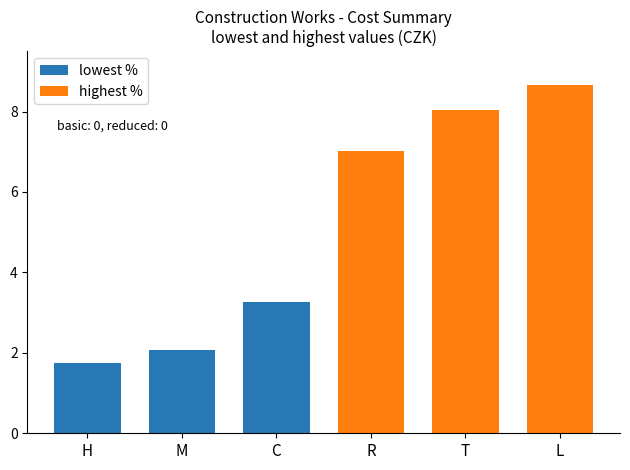

Count the number of data series in this chart.

2